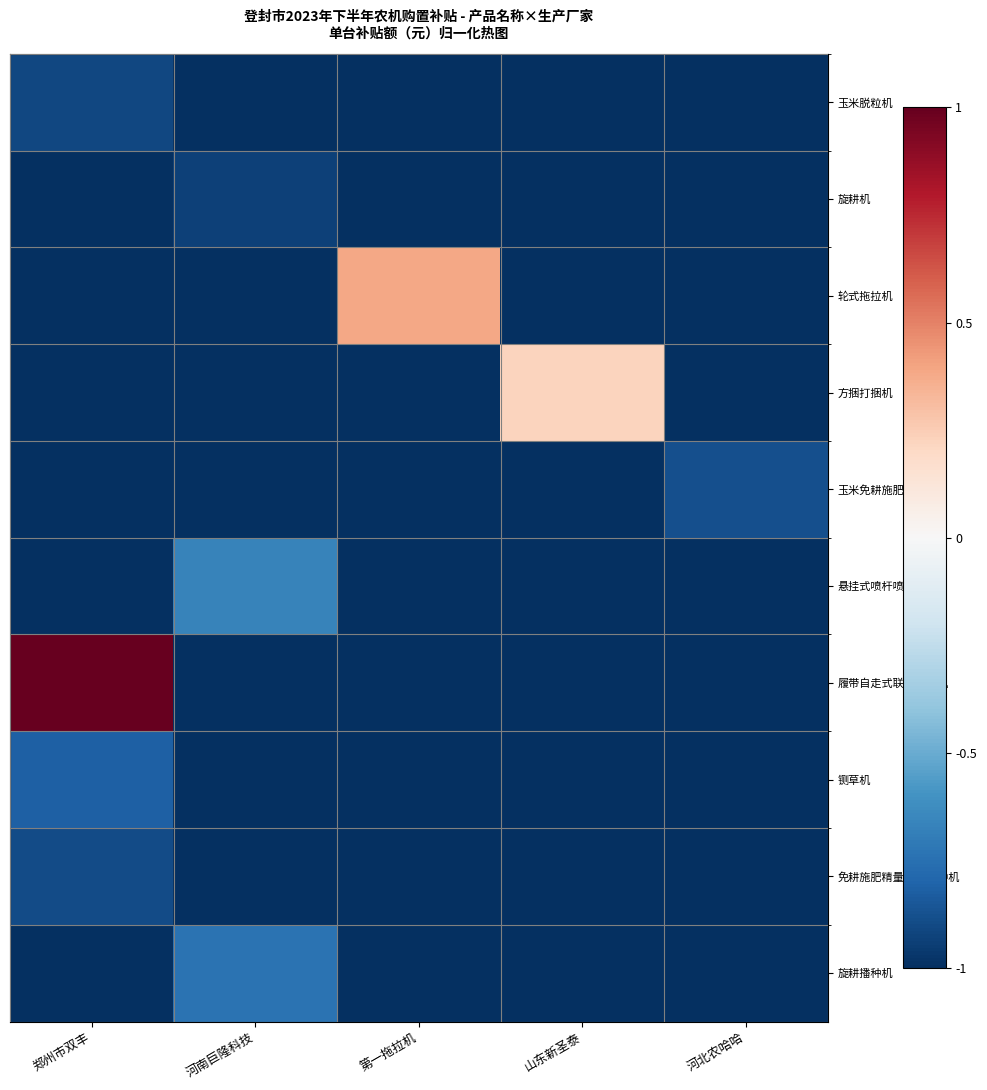

Reading left to right, what are all the values shown in this chart?

玉米脱粒机: 郑州市双丰=-0.9	河南巨隆科技=-1.0	第一拖拉机=-1.0	山东新圣泰=-1.0	河北农哈哈=-1.0
旋耕机: 郑州市双丰=-1.0	河南巨隆科技=-0.9	第一拖拉机=-1.0	山东新圣泰=-1.0	河北农哈哈=-1.0
轮式拖拉机: 郑州市双丰=-1.0	河南巨隆科技=-1.0	第一拖拉机=0.4	山东新圣泰=-1.0	河北农哈哈=-1.0
方捆打捆机: 郑州市双丰=-1.0	河南巨隆科技=-1.0	第一拖拉机=-1.0	山东新圣泰=0.2	河北农哈哈=-1.0
玉米免耕施肥精播机: 郑州市双丰=-1.0	河南巨隆科技=-1.0	第一拖拉机=-1.0	山东新圣泰=-1.0	河北农哈哈=-0.9
悬挂式喷杆喷雾机: 郑州市双丰=-1.0	河南巨隆科技=-0.7	第一拖拉机=-1.0	山东新圣泰=-1.0	河北农哈哈=-1.0
履带自走式联合收割机: 郑州市双丰=1.0	河南巨隆科技=-1.0	第一拖拉机=-1.0	山东新圣泰=-1.0	河北农哈哈=-1.0
铡草机: 郑州市双丰=-0.8	河南巨隆科技=-1.0	第一拖拉机=-1.0	山东新圣泰=-1.0	河北农哈哈=-1.0
免耕施肥精量玉米播种机: 郑州市双丰=-0.9	河南巨隆科技=-1.0	第一拖拉机=-1.0	山东新圣泰=-1.0	河北农哈哈=-1.0
旋耕播种机: 郑州市双丰=-1.0	河南巨隆科技=-0.7	第一拖拉机=-1.0	山东新圣泰=-1.0	河北农哈哈=-1.0